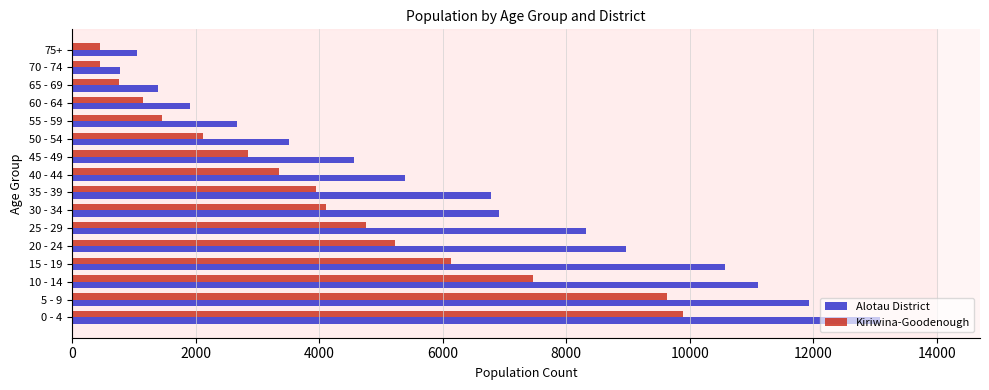

What is the minimum value shown in the chart?

445